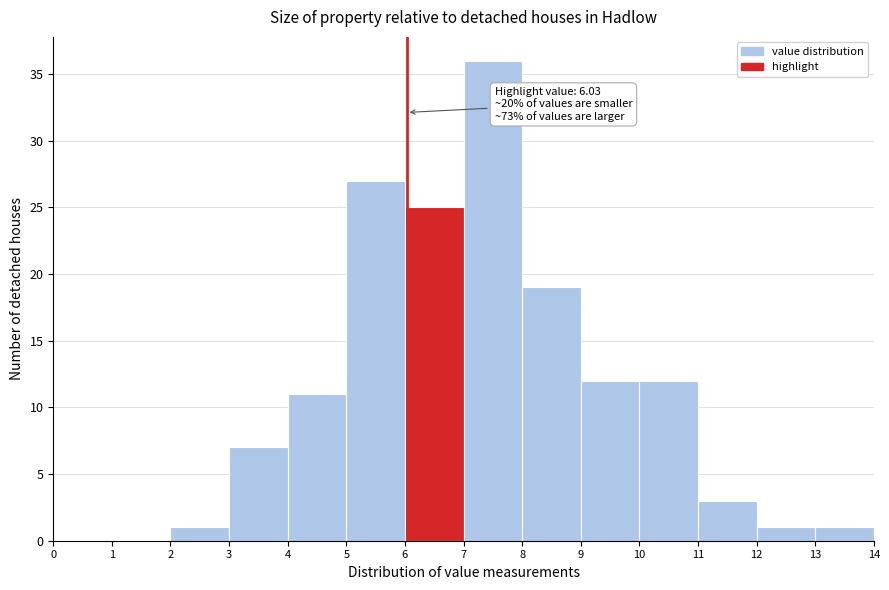

Which range on the x-axis has the tallest bar?

7 to 8